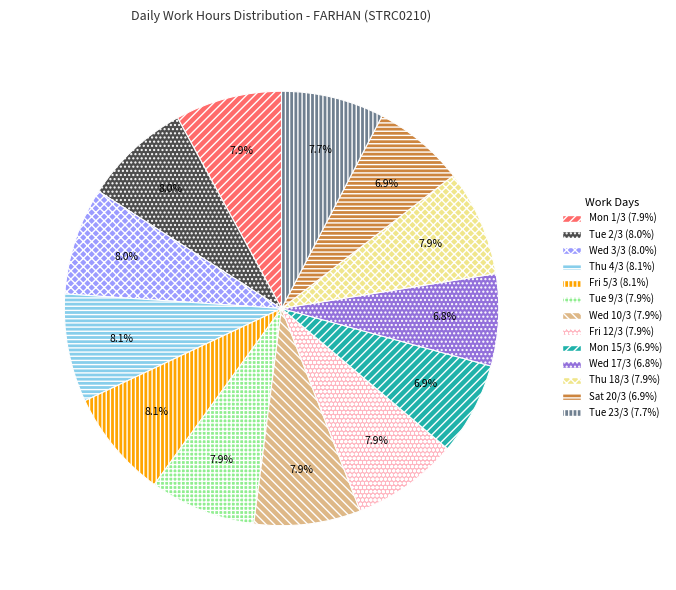

How much of the chart is everything except Wed 10/3?

92.1%